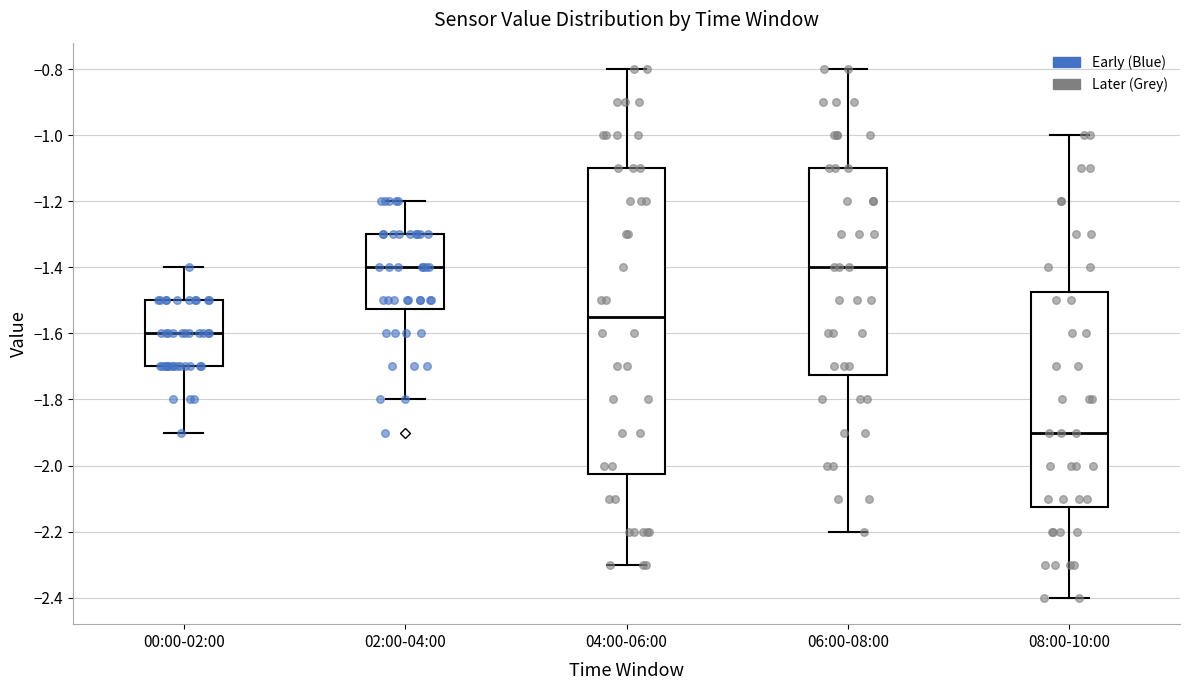

Where does the lower whisker of the box for 02:00-04:00 end on the y-axis? The values are not printed on the chart, so give them approximately, as read against the axis.

-1.80